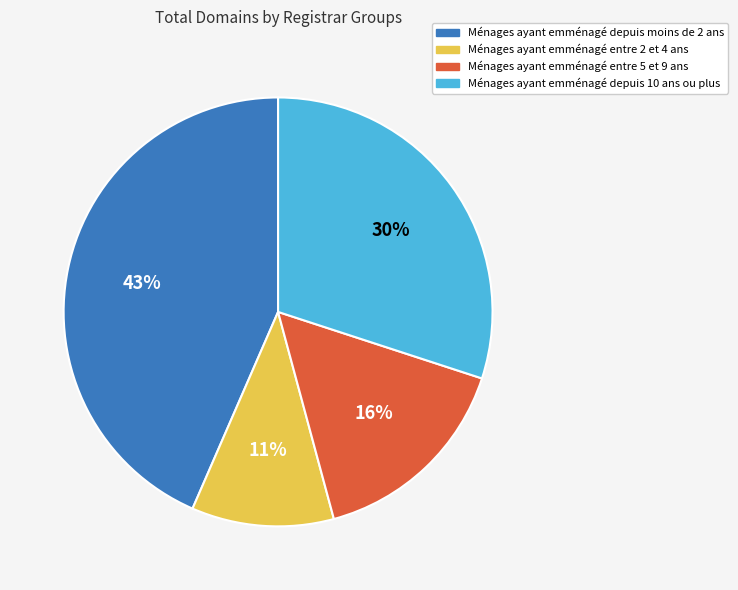

To the nearest percent, what is the average slice percentage?

25%